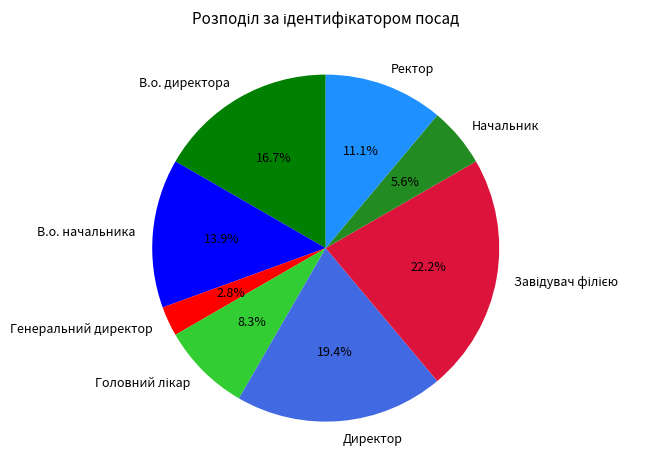

To the nearest percent, what is the difference between the largest and smallest slice percentages?

19%